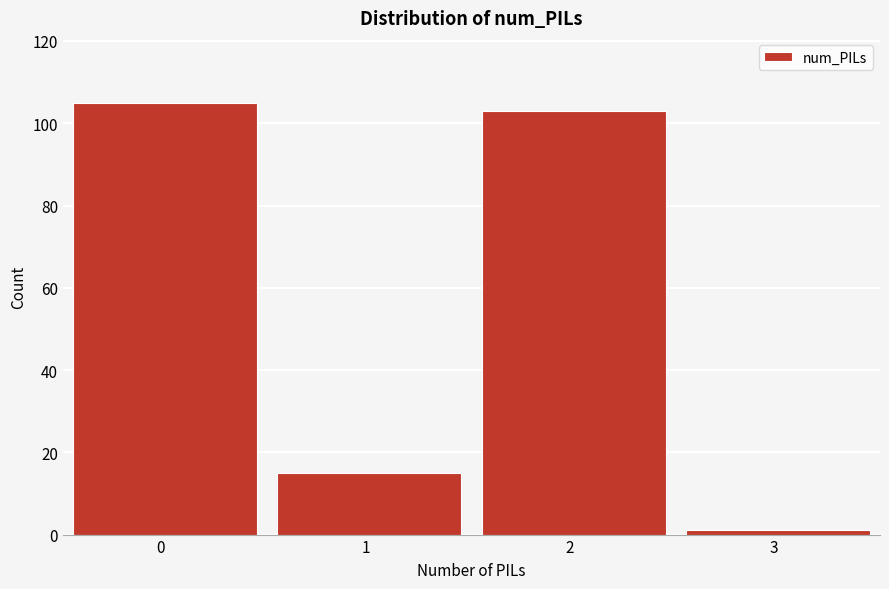

Reading left to right, list all the values displayed in this chart.

105	15	103	1